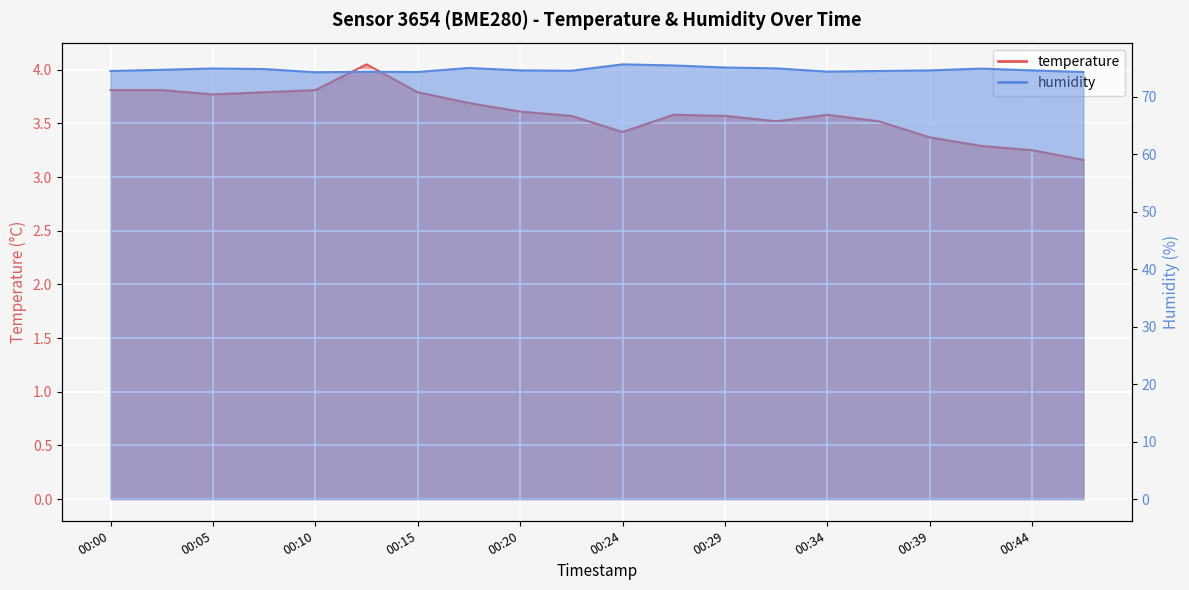

What is the difference between the humidity values at 00:12 and 00:02?

0.3